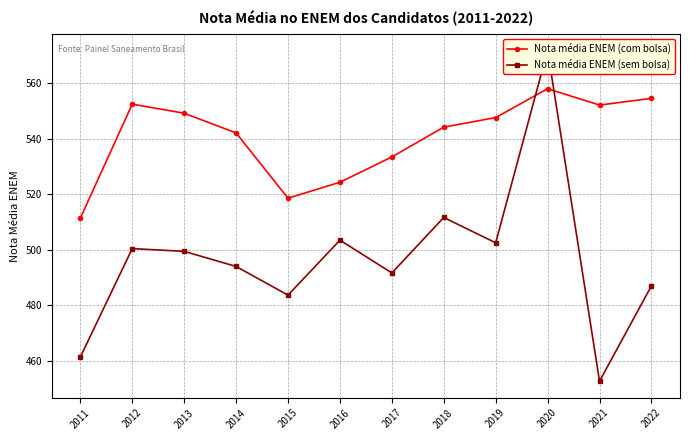

At which category is the sum across all series the highest?

2020